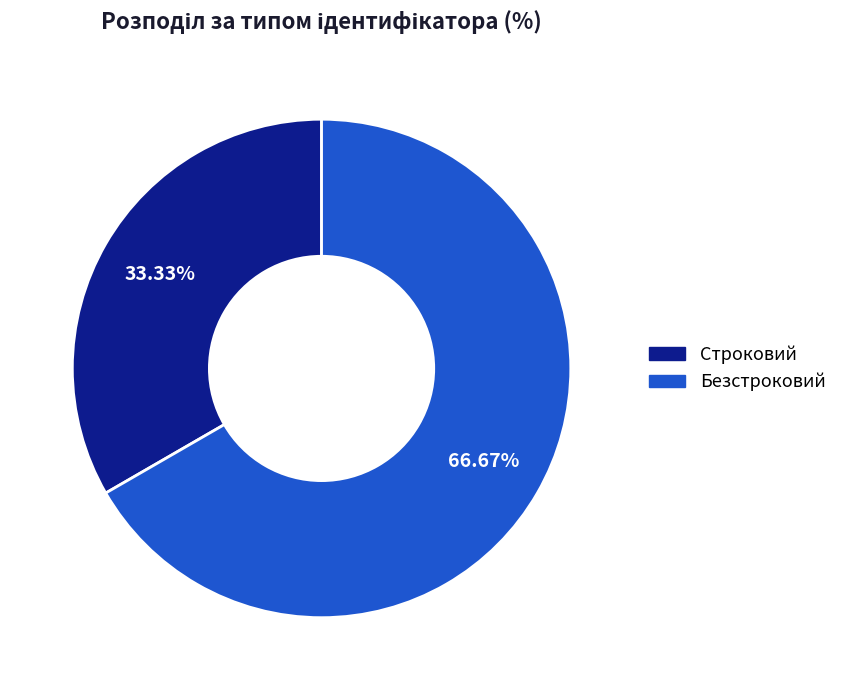

The Строковий slice represents 42% of the pie. True or false?

False